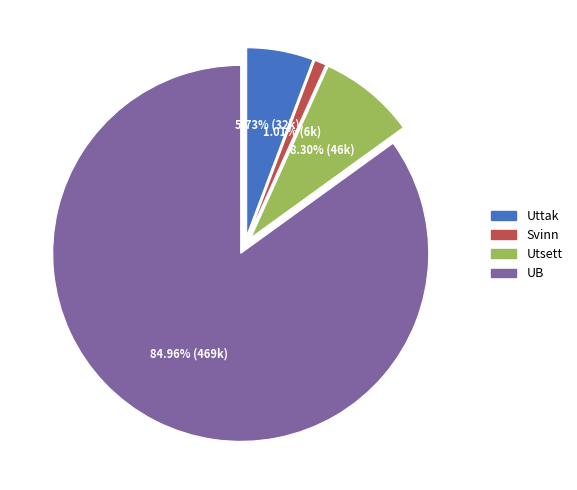

The UB slice represents 76% of the pie. True or false?

False